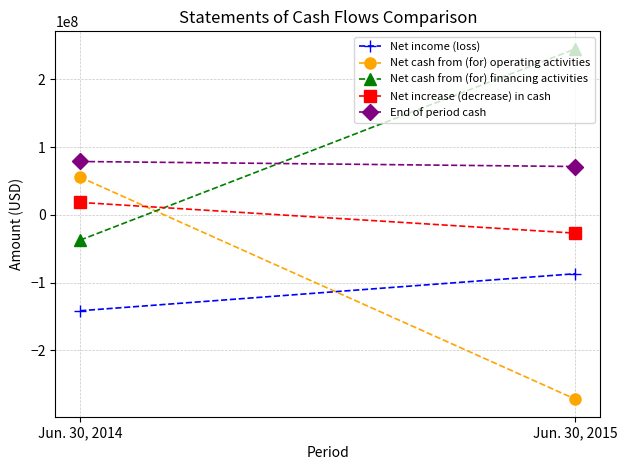

Reading left to right, extract all data points from this chart.

Net income (loss): -141541952	-86867216
Net cash from (for) operating activities: 55688531	-272144281
Net cash from (for) financing activities: -37288150	245162645
Net increase (decrease) in cash: 18400381	-26981636
End of period cash: 78850301	71406586